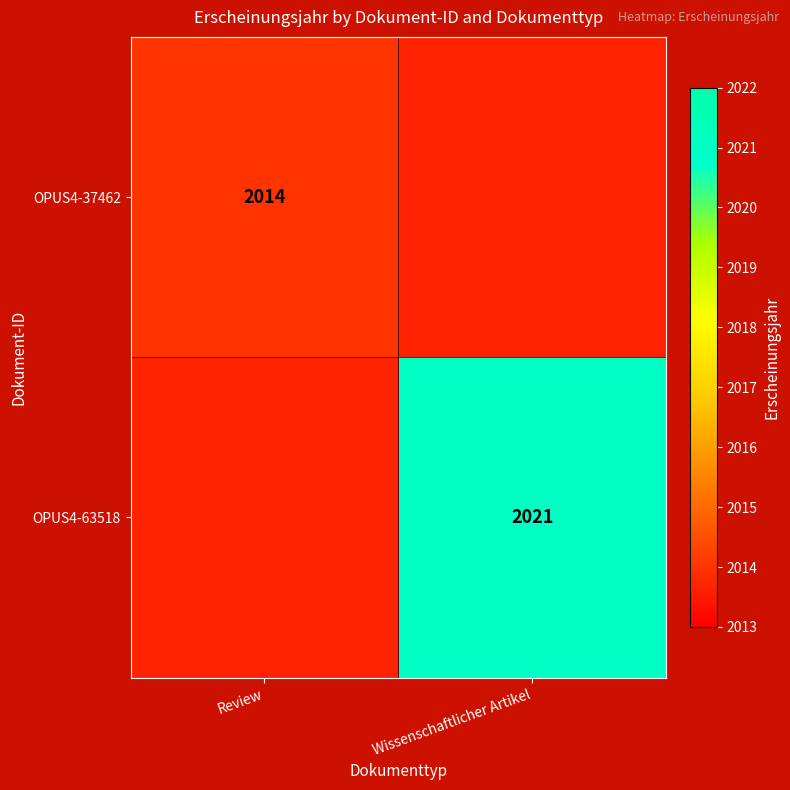

Count the number of data series in this chart.

2